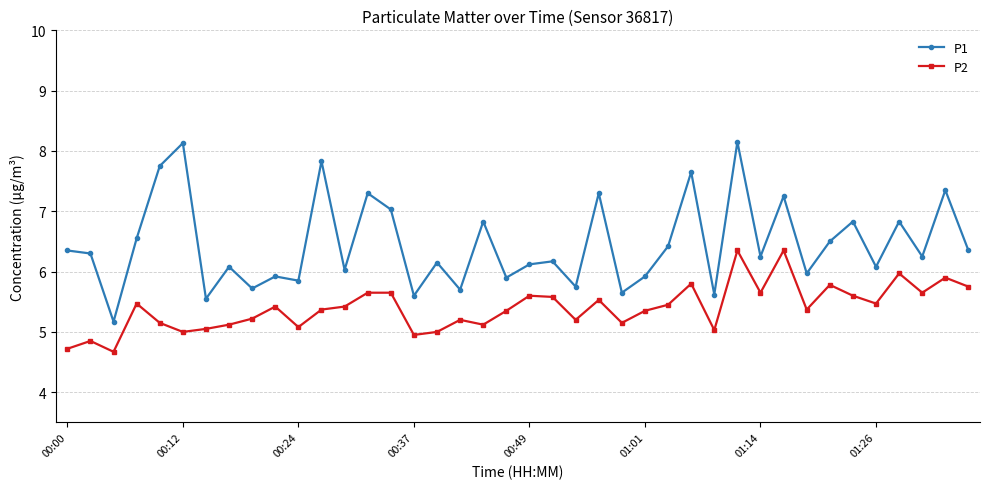

What is the difference between the maximum and minimum values in the P2 series?

1.7